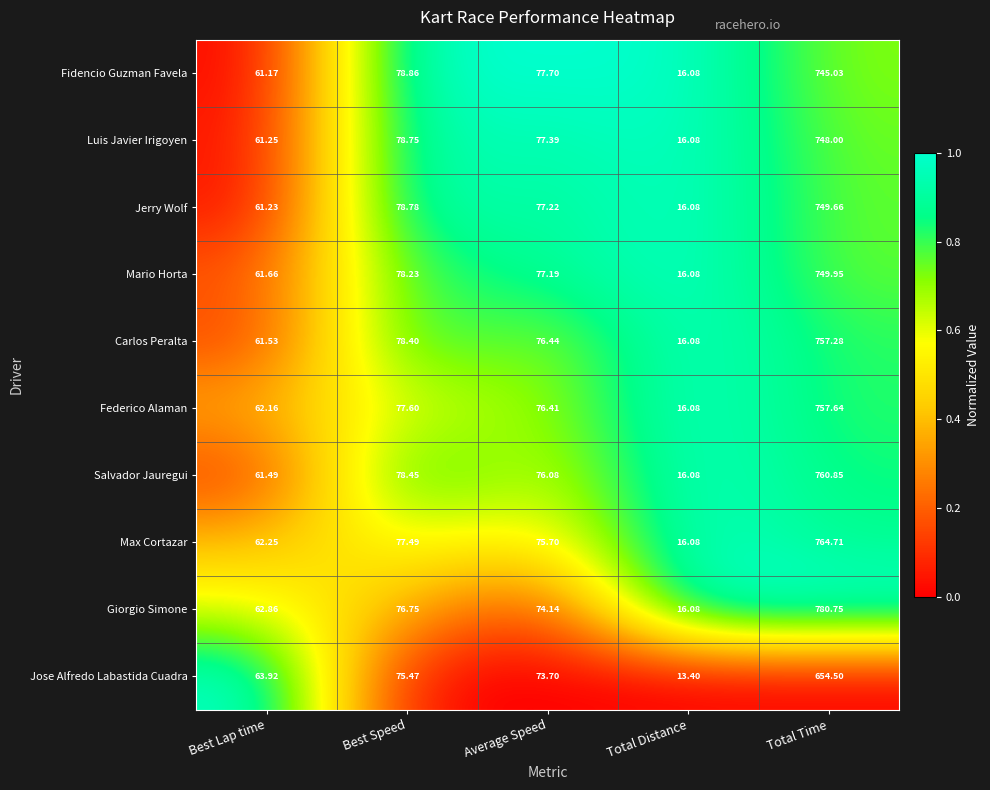

Which series has the largest range (max minus min)?

Giorgio Simone